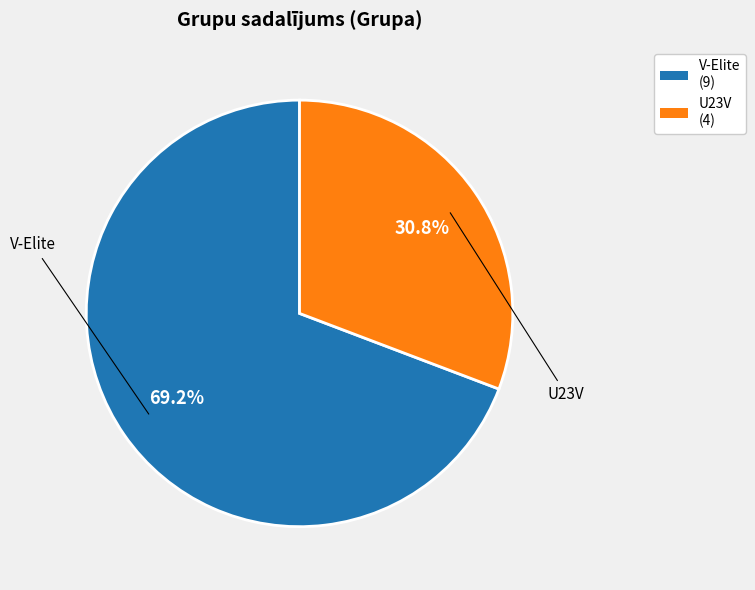

How many segments does this pie chart have?

2